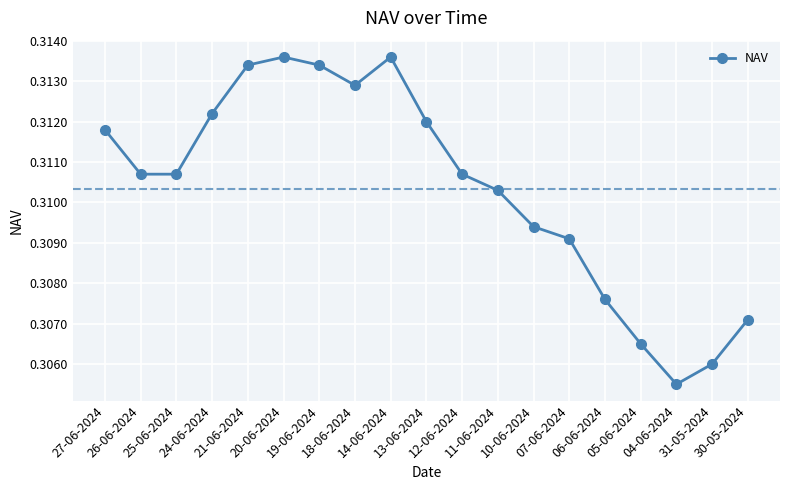

What is the label of the 3rd point from the left?

25-06-2024